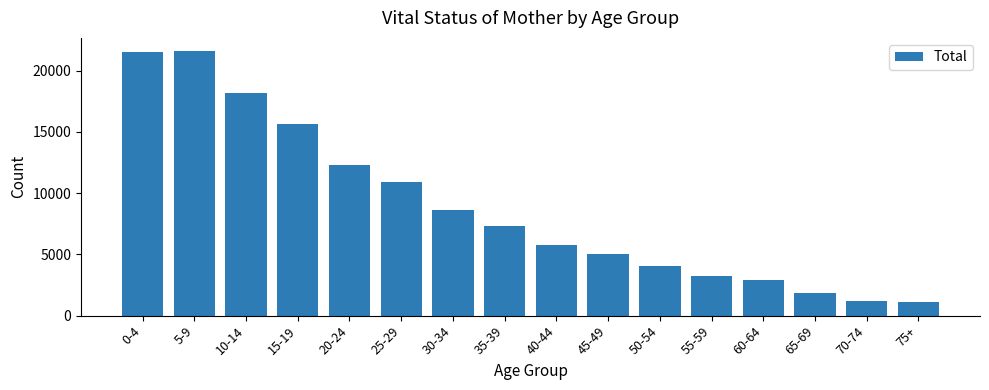

The value at 0-4 is 29849. True or false?

False